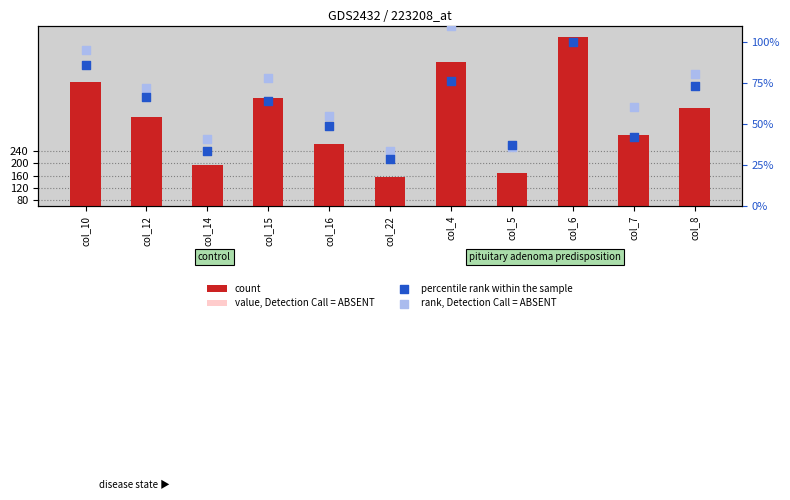

Which series reaches the minimum Y coordinate?

percentile rank within the sample